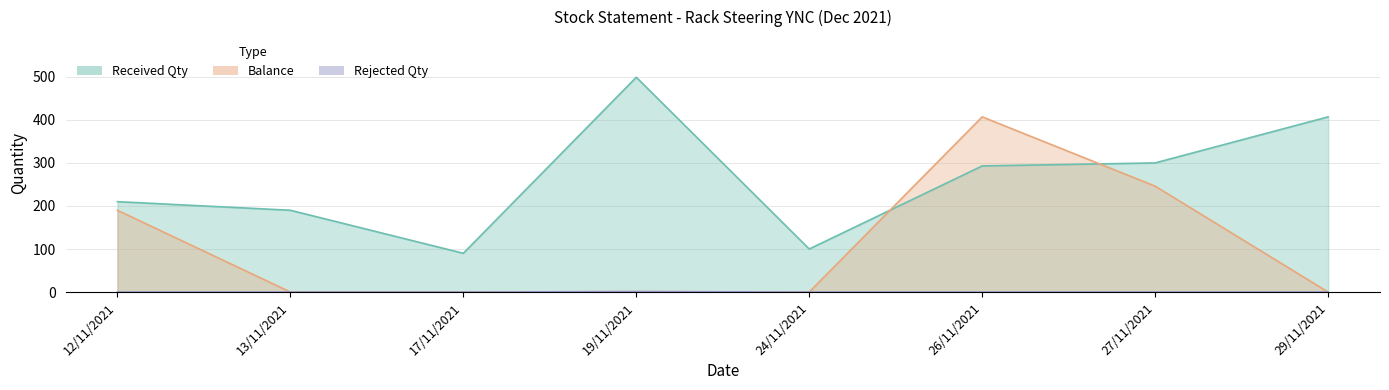

True or false: Rejected Qty and Balance intersect in this chart.

False